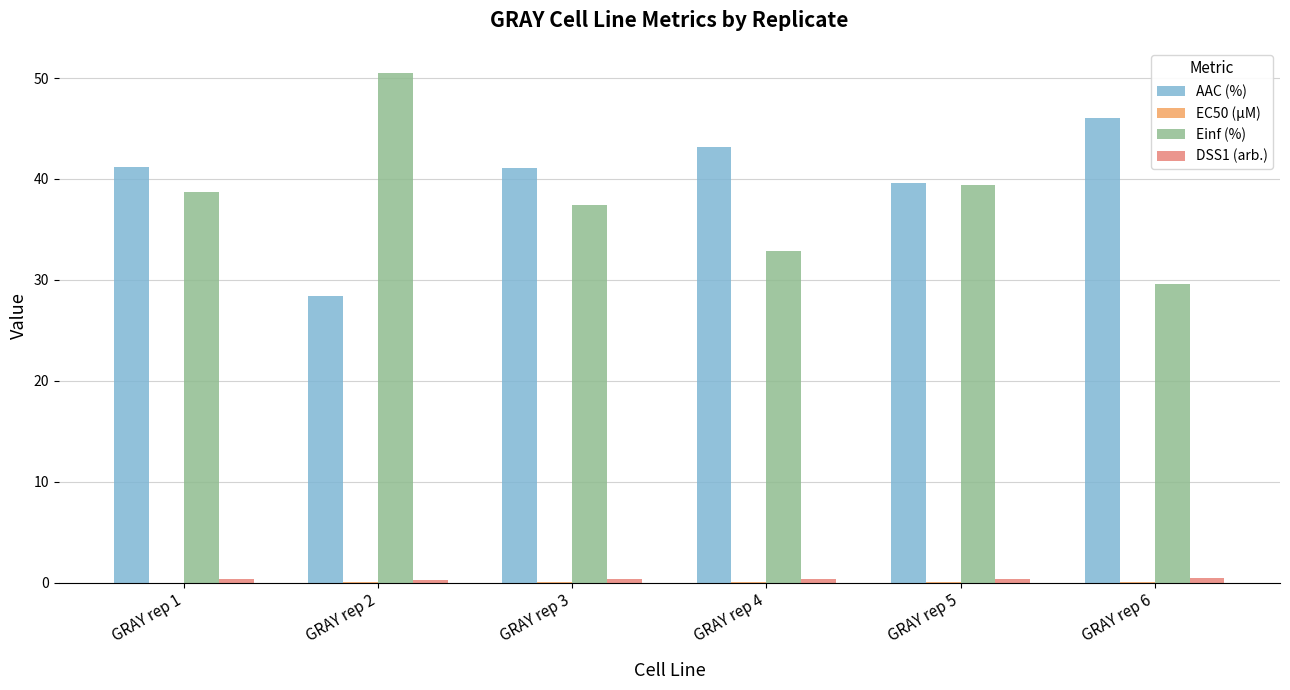

Count the number of categories in the chart.

6